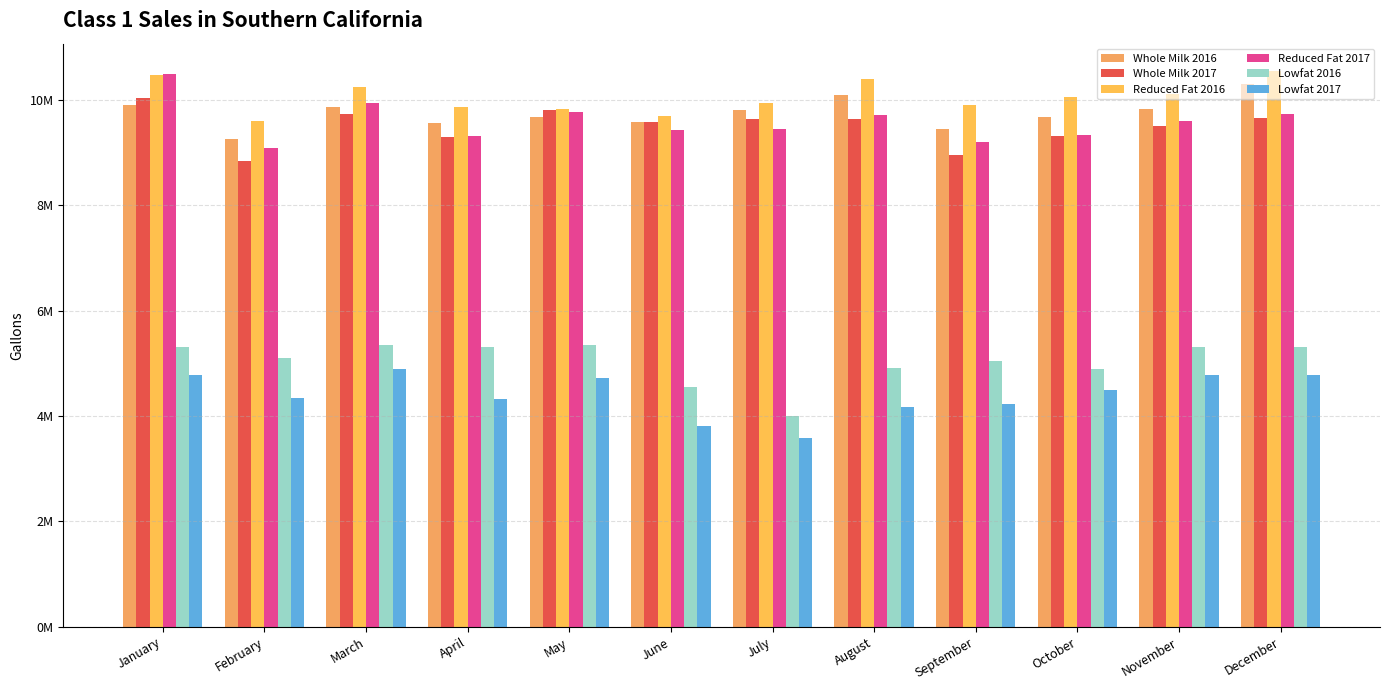

Does the chart contain stacked bars?

No